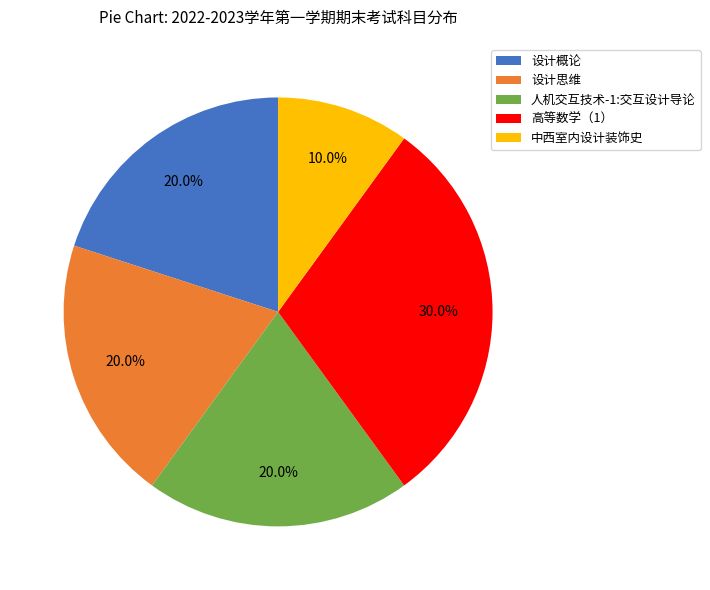

What is the total percentage of 设计思维 and 人机交互技术-1:交互设计导论?

40.0%